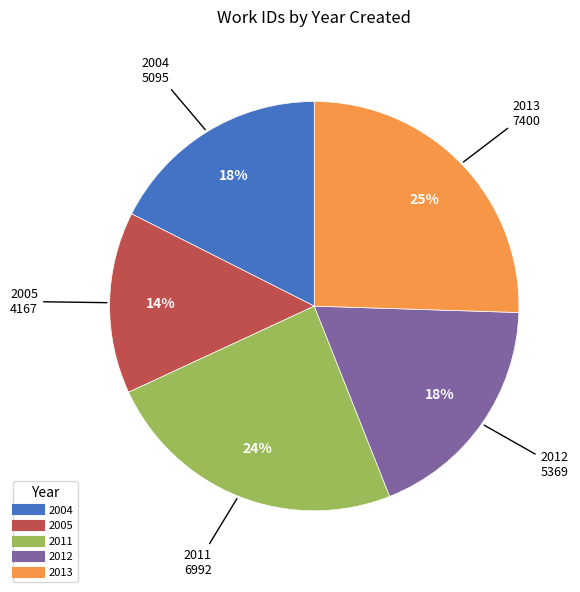

Is the sum of 2013 and 2011 greater than half?

No